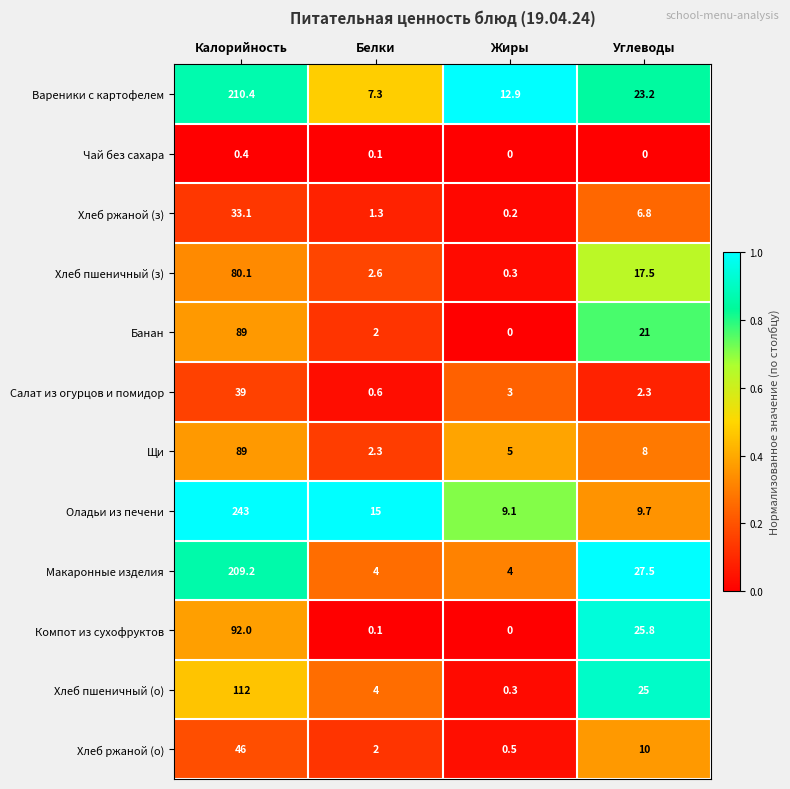

At which label is Хлеб пшеничный (з) closest to 40?

Углеводы